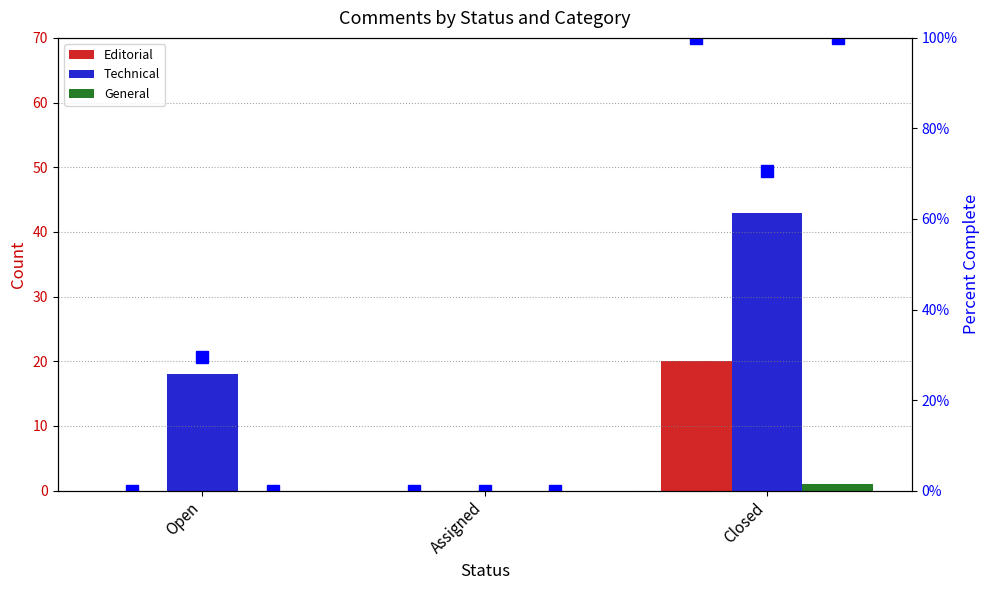

At which label does Technical reach its peak?

Closed